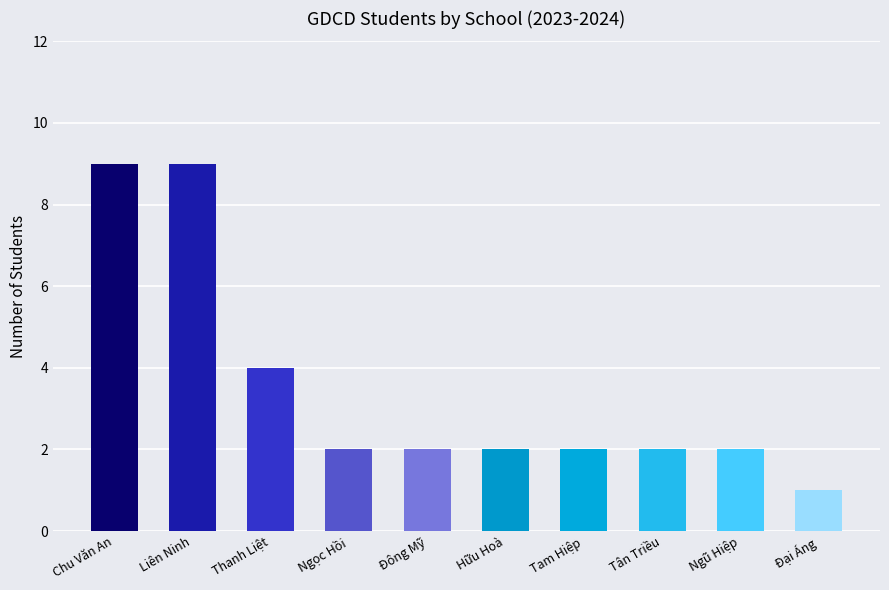

What is the maximum value shown in the chart?

9